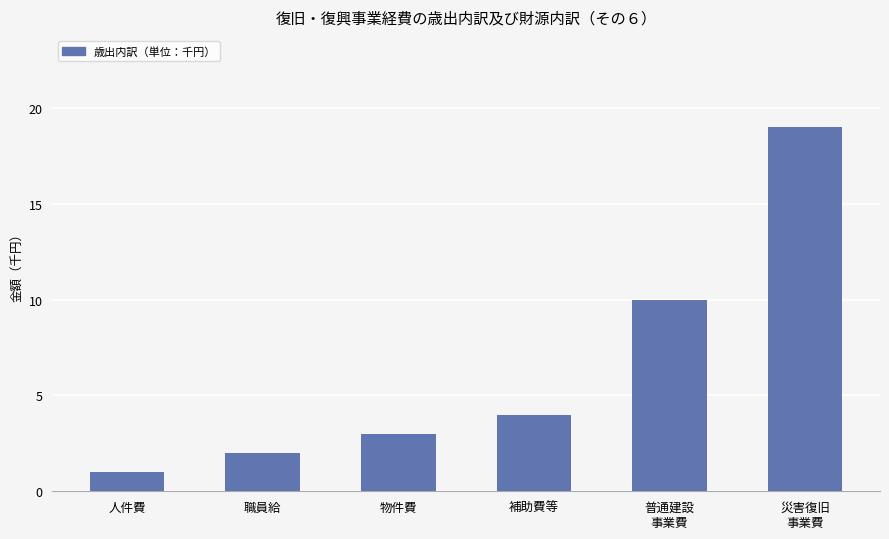

Is it true that the value at 災害復旧
事業費 is 19?

True